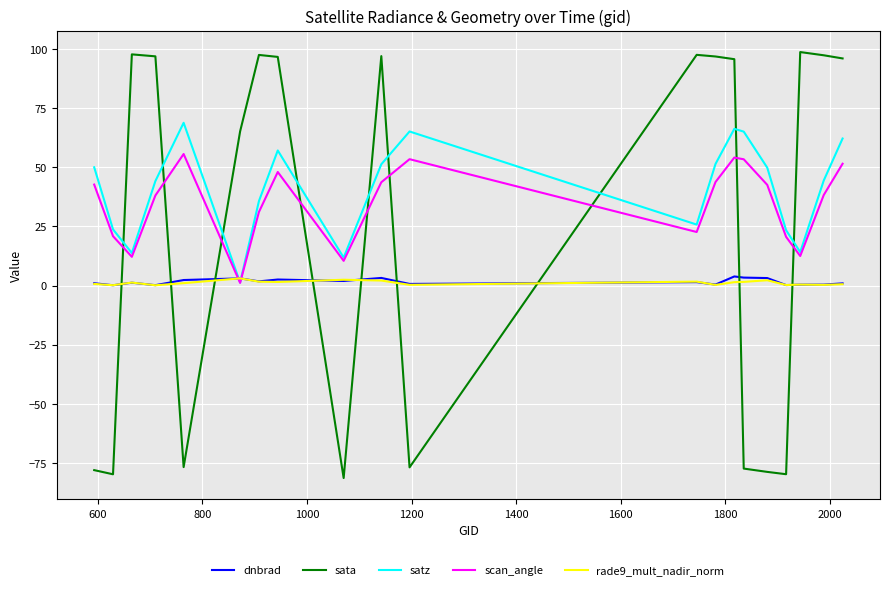

After their last crossing, which series has the higher values: dnbrad or sata?

sata